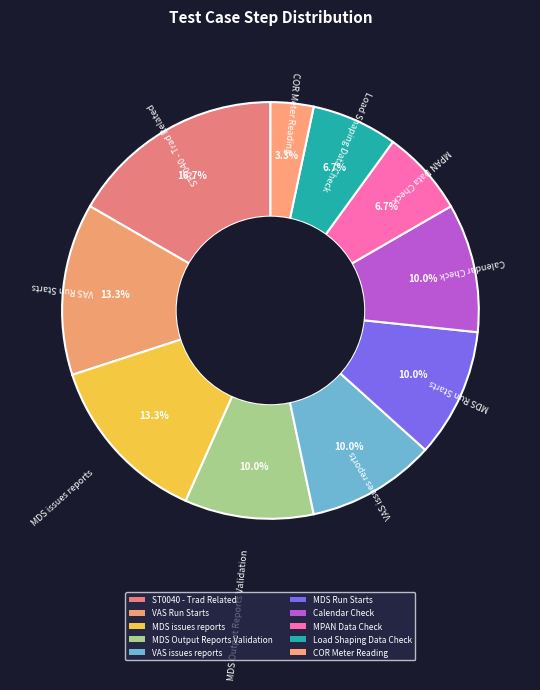

Which slice is the largest?

ST0040 - Trad Related